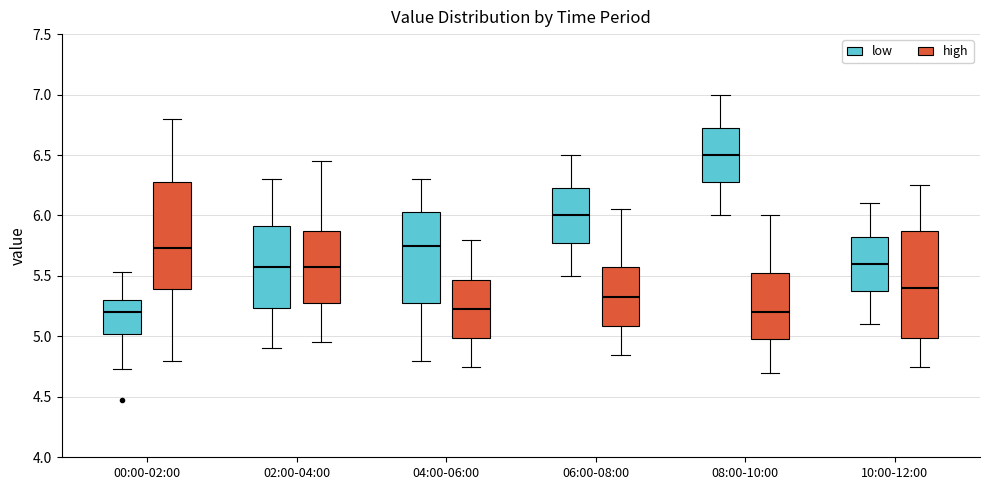

Where does the upper whisker of the box for 08:00-10:00 (high) end on the y-axis? The values are not printed on the chart, so give them approximately, as read against the axis.

6.00